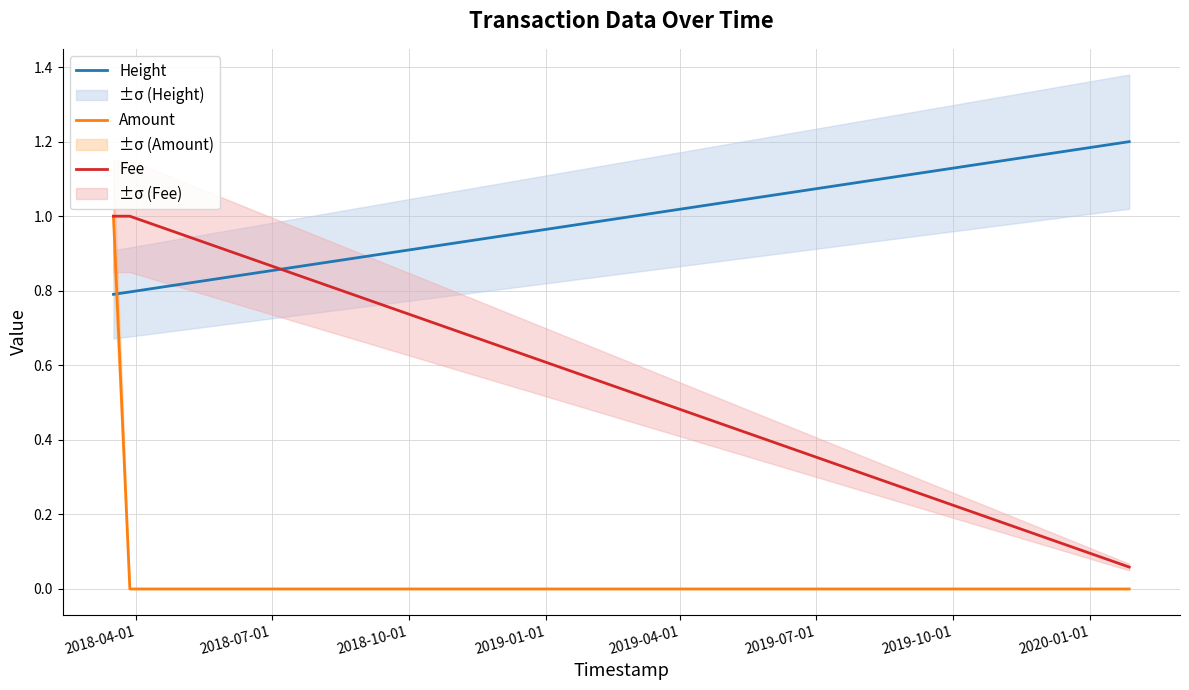

What is the greatest value displayed?

1.2